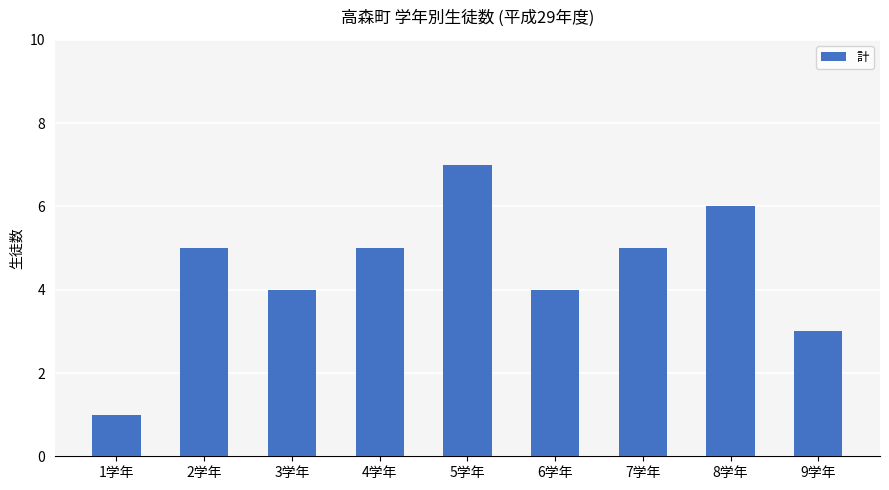

What is the label of the 8th bar from the left?

8学年